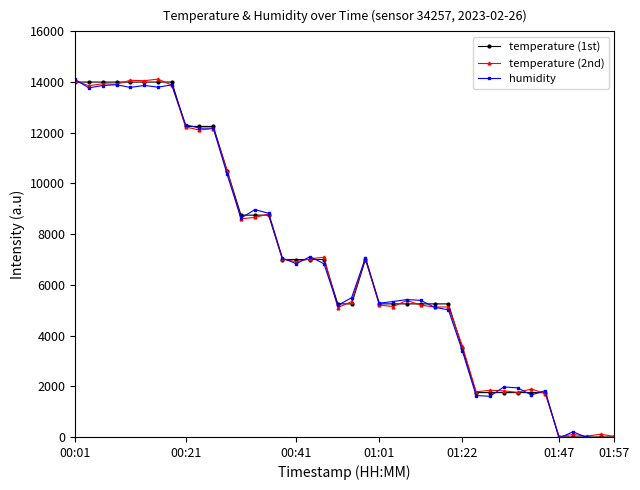

True or false: temperature (2nd) has more than 0 points higher than both neighbors.

True